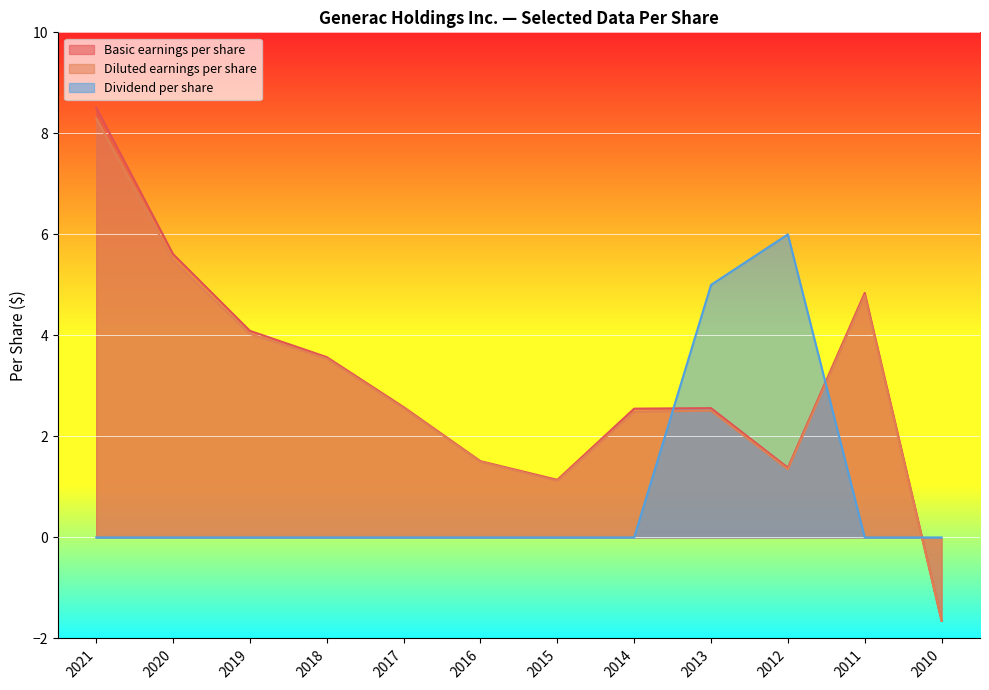

Reading left to right, what are all the values shown in this chart?

Basic earnings per share: 8.5	5.6	4.1	3.6	2.6	1.5	1.1	2.5	2.6	1.4	4.8	-1.6
Diluted earnings per share: 8.3	5.5	4.0	3.5	2.6	1.5	1.1	2.5	2.5	1.4	4.8	-1.6
Dividend per share: 0.0	0.0	0.0	0.0	0.0	0.0	0.0	0.0	5.0	6.0	0.0	0.0